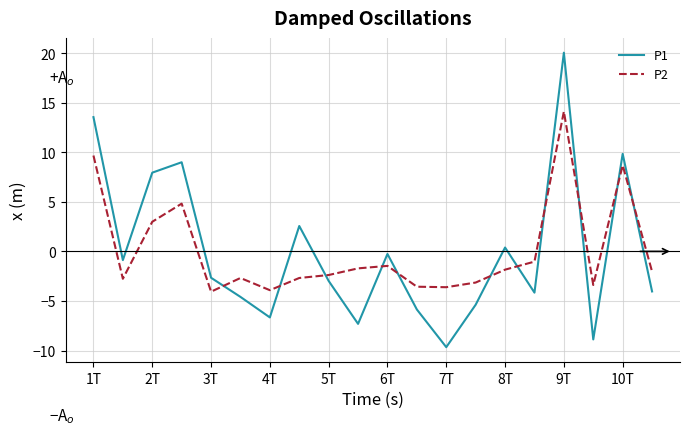

What is the minimum value shown in the chart?

-9.7